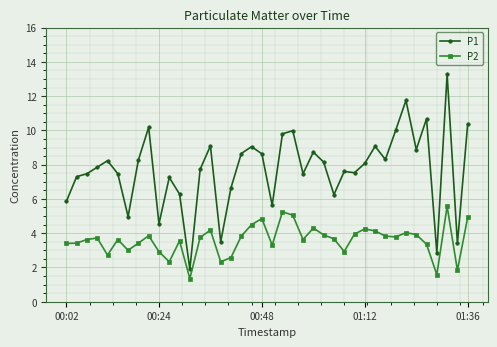

What is the value of the P2 point at the 7th from the left?

3.0